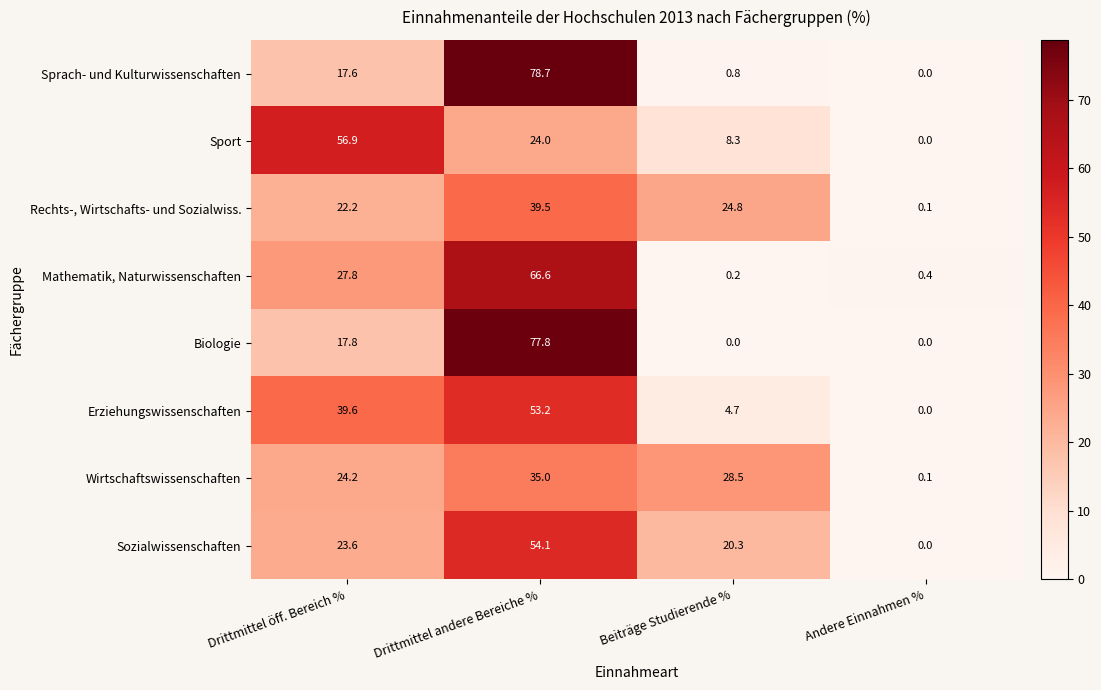

What is the maximum value for Sprach- und Kulturwissenschaften?

78.7